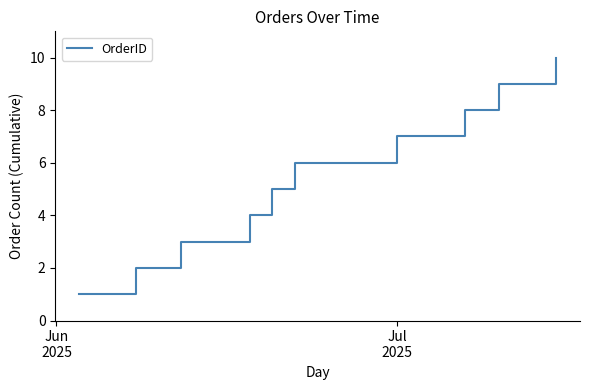

Does the chart have visible grid lines?

No